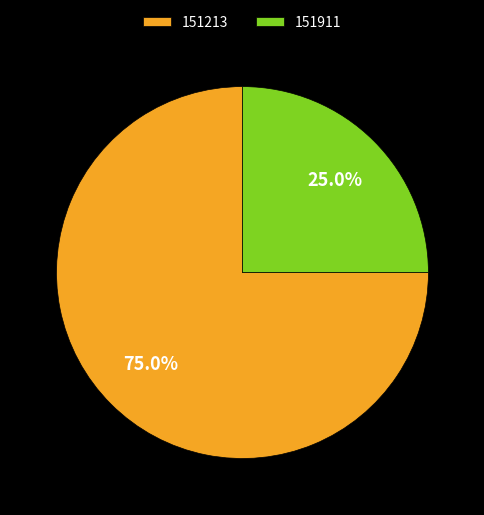

Count the number of slices in the pie.

2